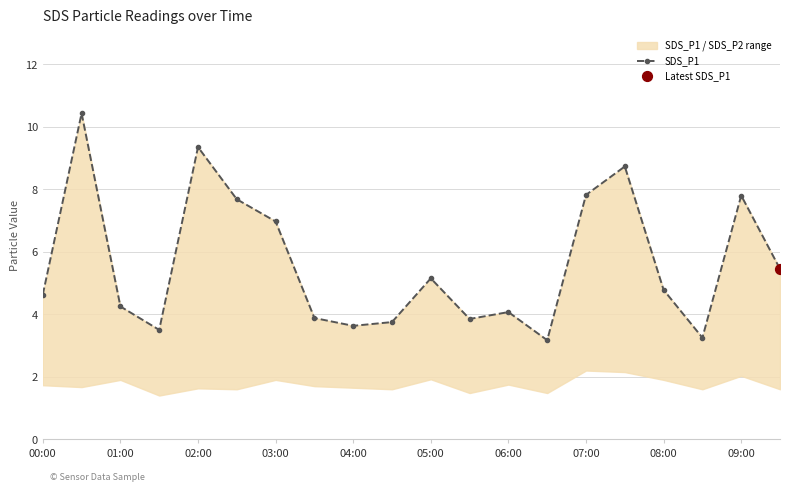

What is the ratio of the value at 09:00 to the value at 10?

0.7